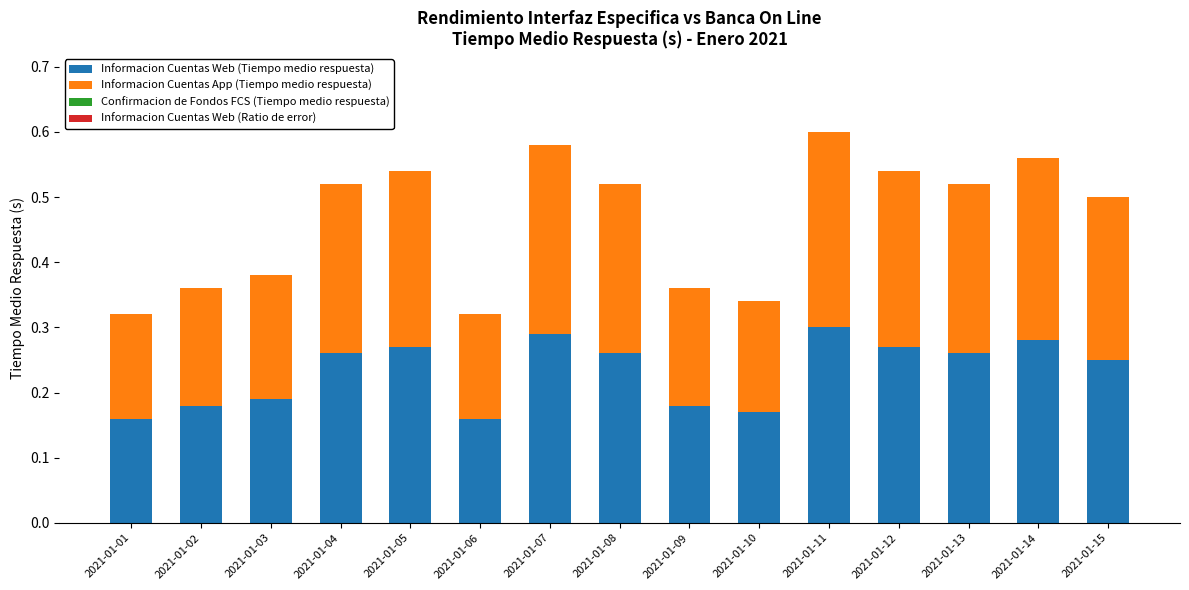

Which category has the highest value in the Informacion Cuentas Web (Tiempo medio respuesta) series?

2021-01-11